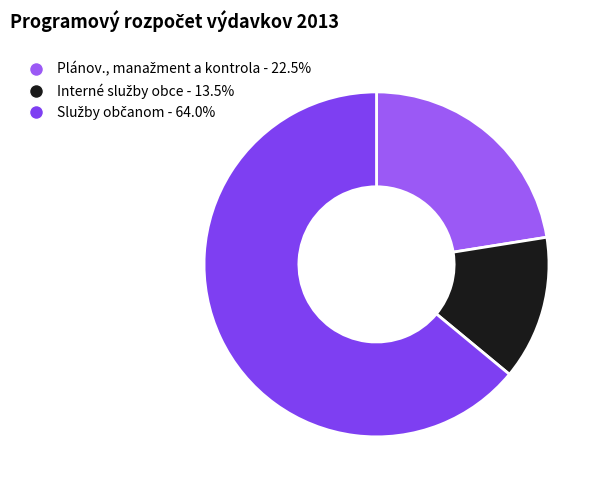

Combined, what portion of the pie is Interné služby obce and Služby občanom?

77.5%